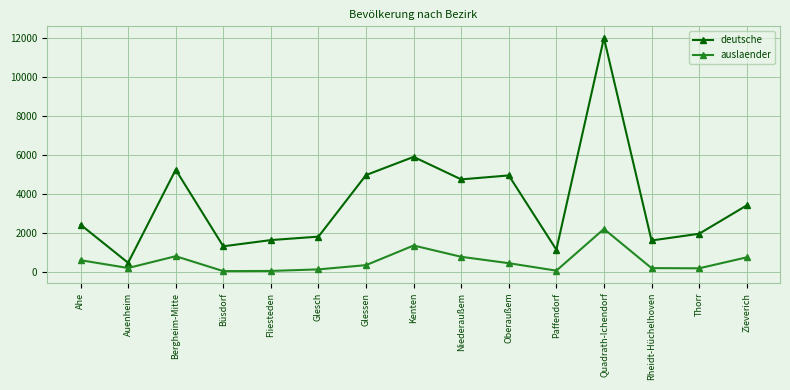

What is the highest value of the auslaender series?

2210